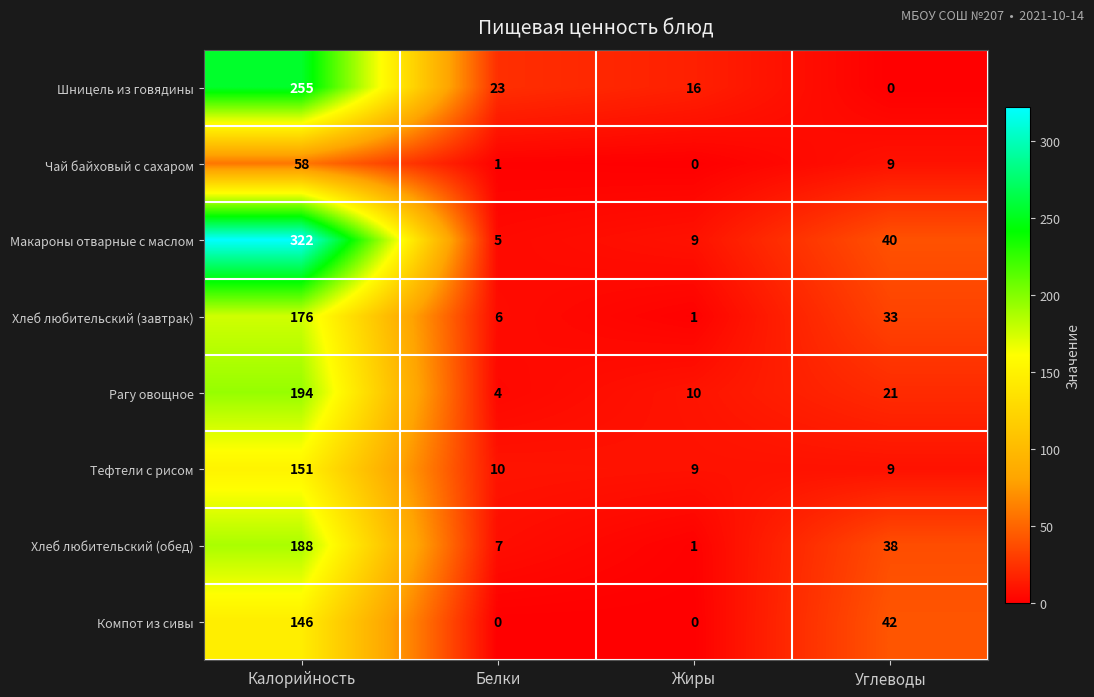

What is the highest value of the Тефтели с рисом series?

151